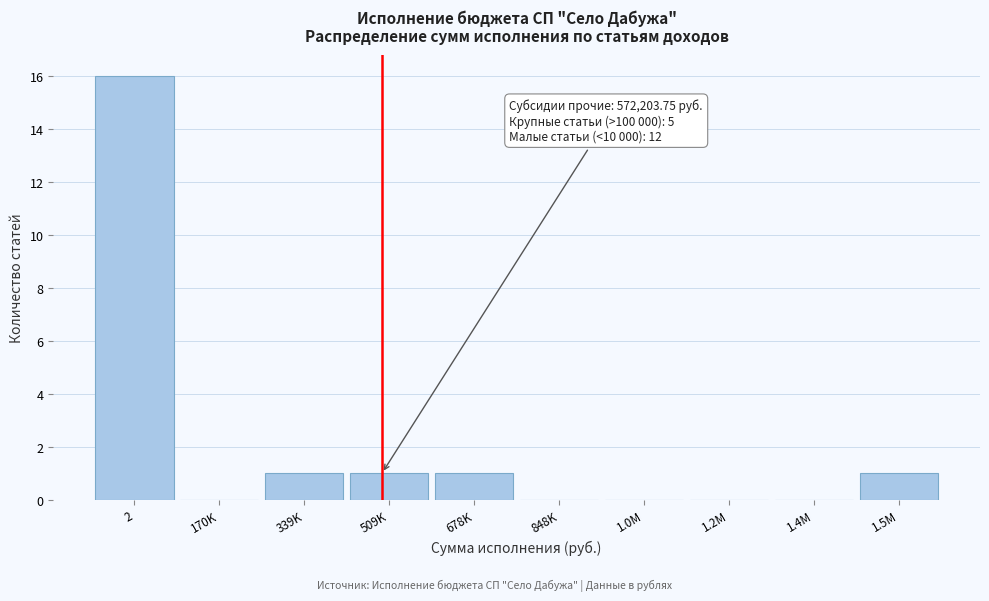

Reading left to right, what are all the values shown in this chart?

2=16	170K=0	339K=1	509K=1	678K=1	848K=0	1.0M=0	1.2M=0	1.4M=0	1.5M=1